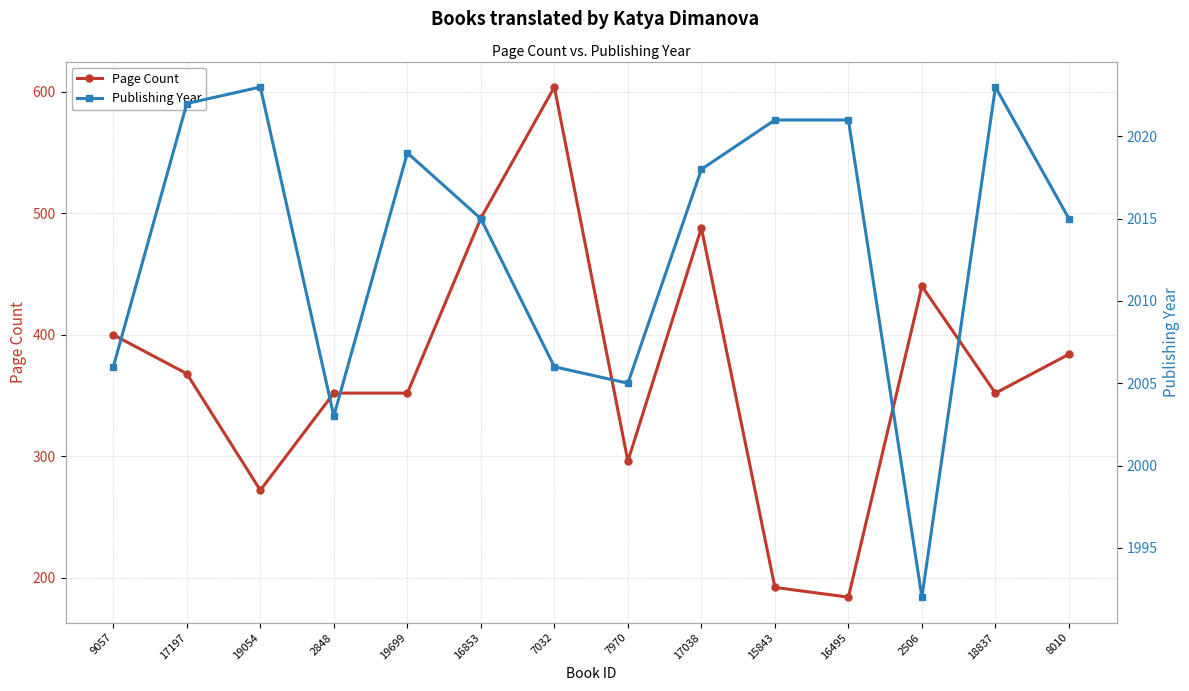

Reading right to left, what are all the values shown in this chart?

Page Count: 8010=384	18837=352	2506=440	16495=184	15843=192	17038=488	7970=296	7032=604	16853=496	19699=352	2848=352	19054=272	17197=368	9057=400
Publishing Year: 8010=2015	18837=2023	2506=1992	16495=2021	15843=2021	17038=2018	7970=2005	7032=2006	16853=2015	19699=2019	2848=2003	19054=2023	17197=2022	9057=2006